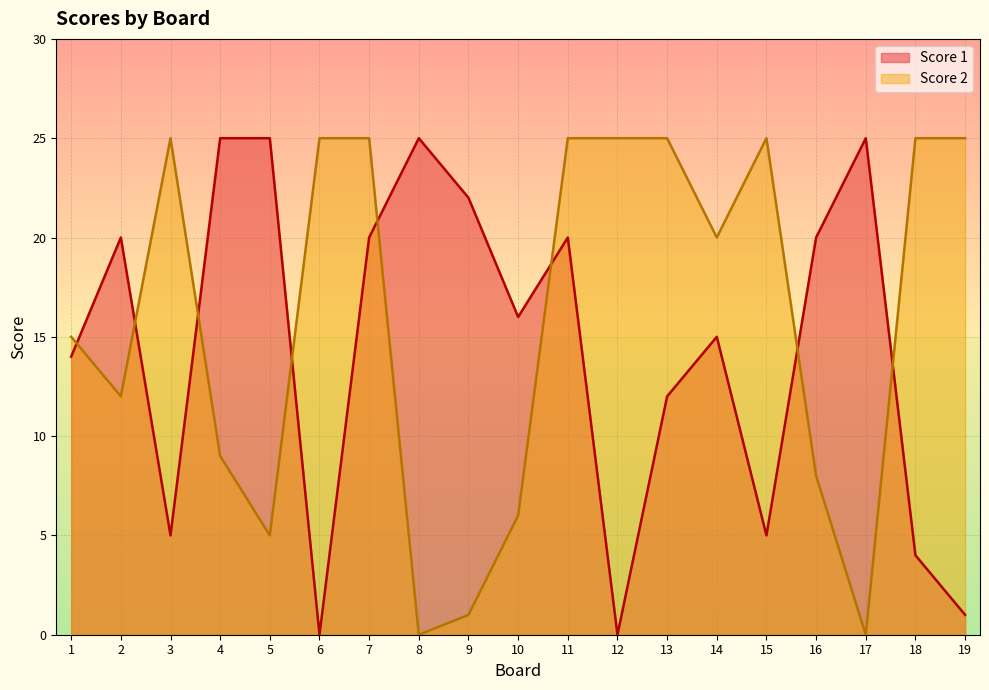

True or false: Score 2 and Score 1 intersect in this chart.

True